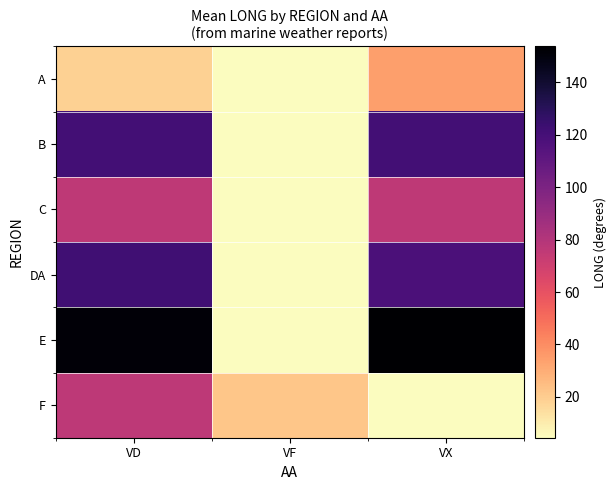

At VX, list the series in order from smallest to largest.

F, A, C, DA, B, E